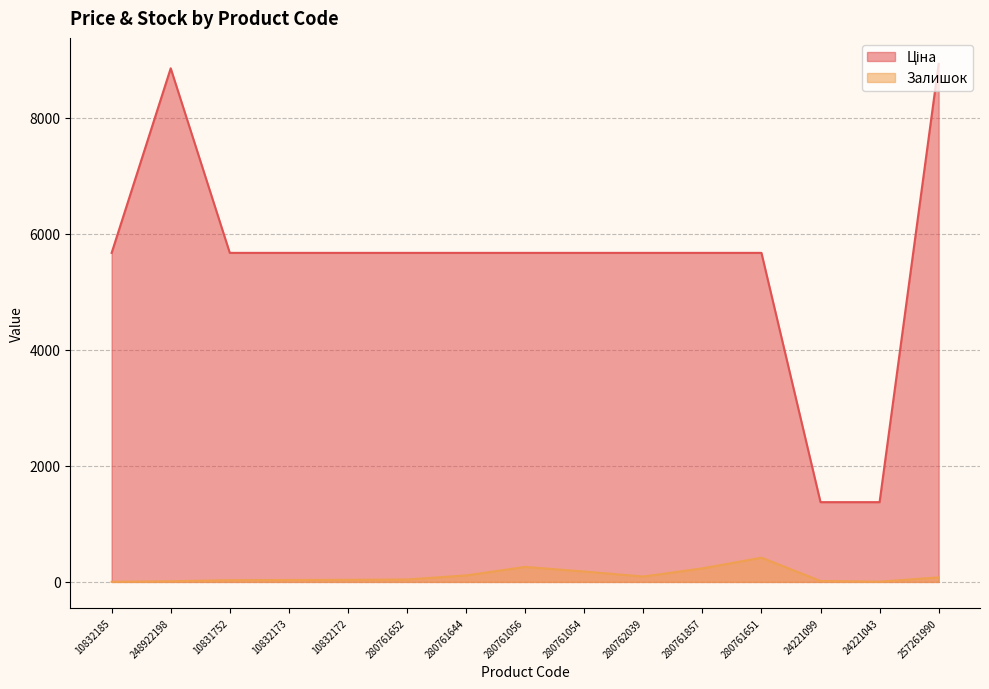

How many distinct data groups are displayed?

2